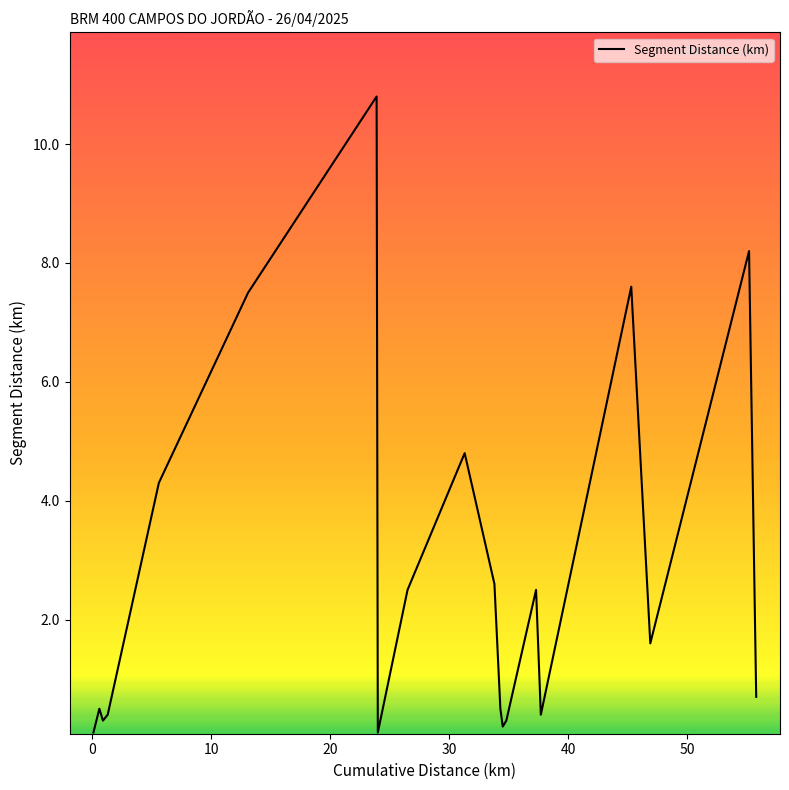

What is the maximum value shown in the chart?

10.8